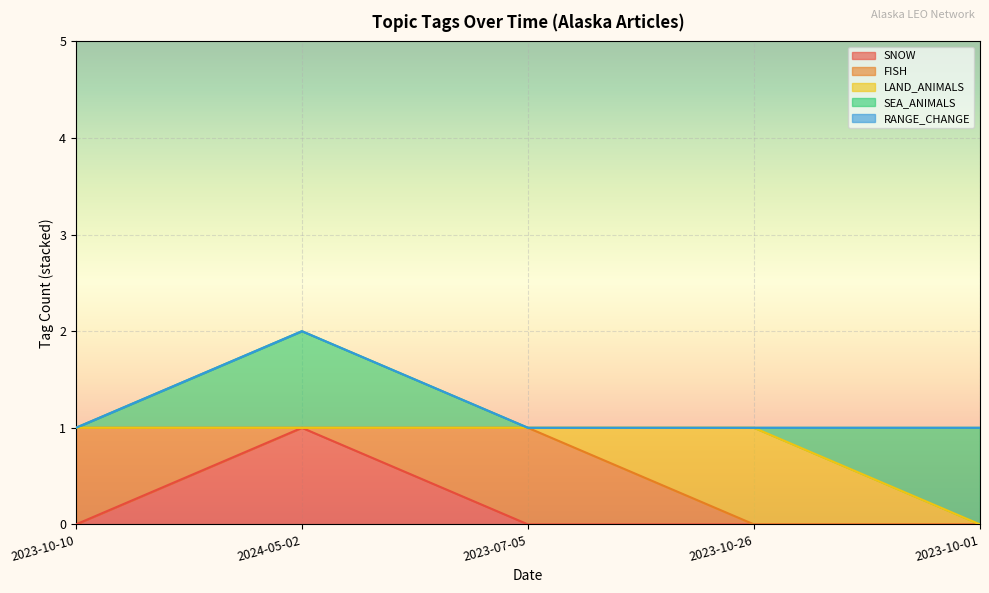

Where is the first local maximum for SEA_ANIMALS?

2024-05-02